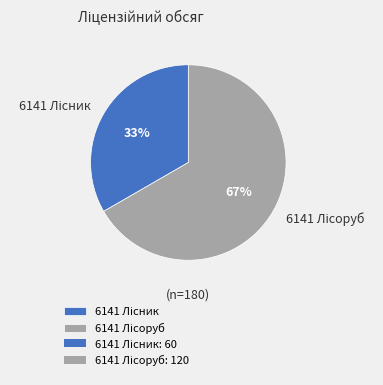

Is there any slice that represents more than half of the pie?

Yes